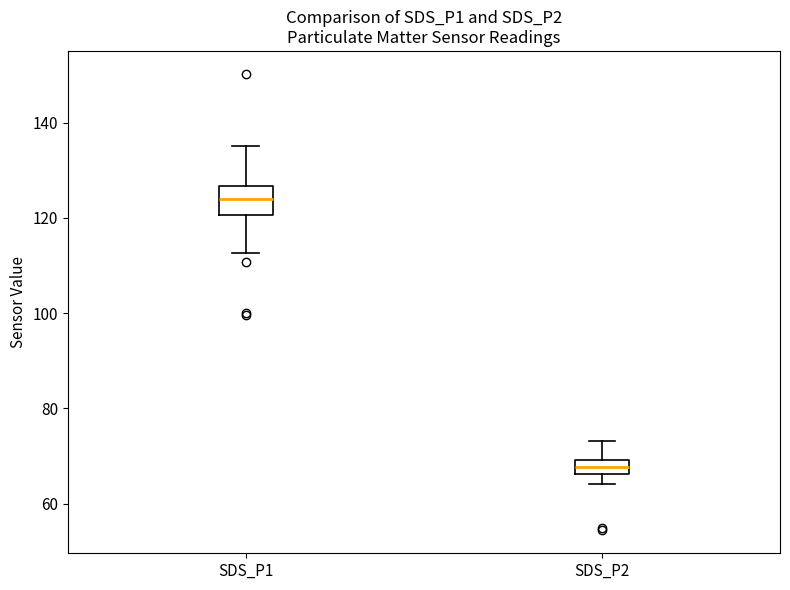

Which box's median line is the lowest?

SDS_P2